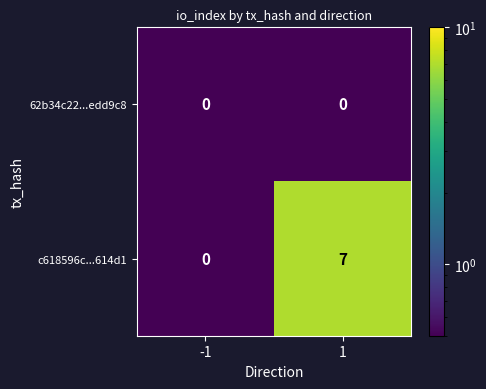

Rank the series by their maximum value, from lowest to highest.

62b34c22...edd9c8, c618596c...614d1